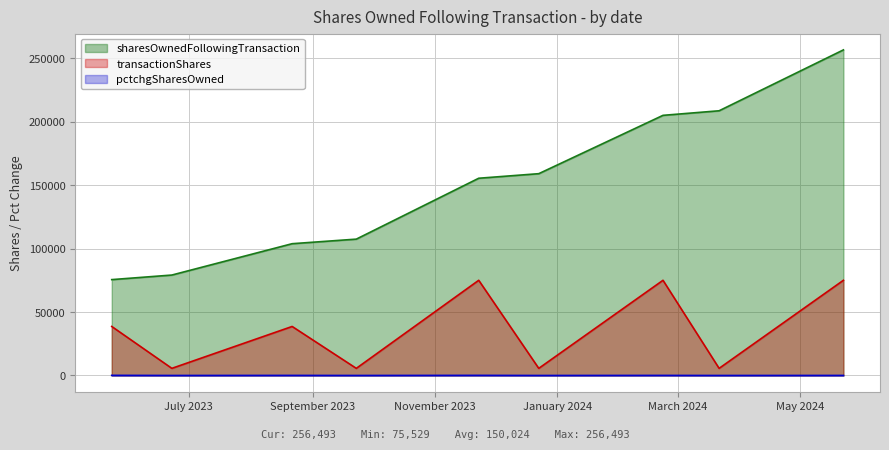

Which series has the largest total across all categories?

sharesOwnedFollowingTransaction